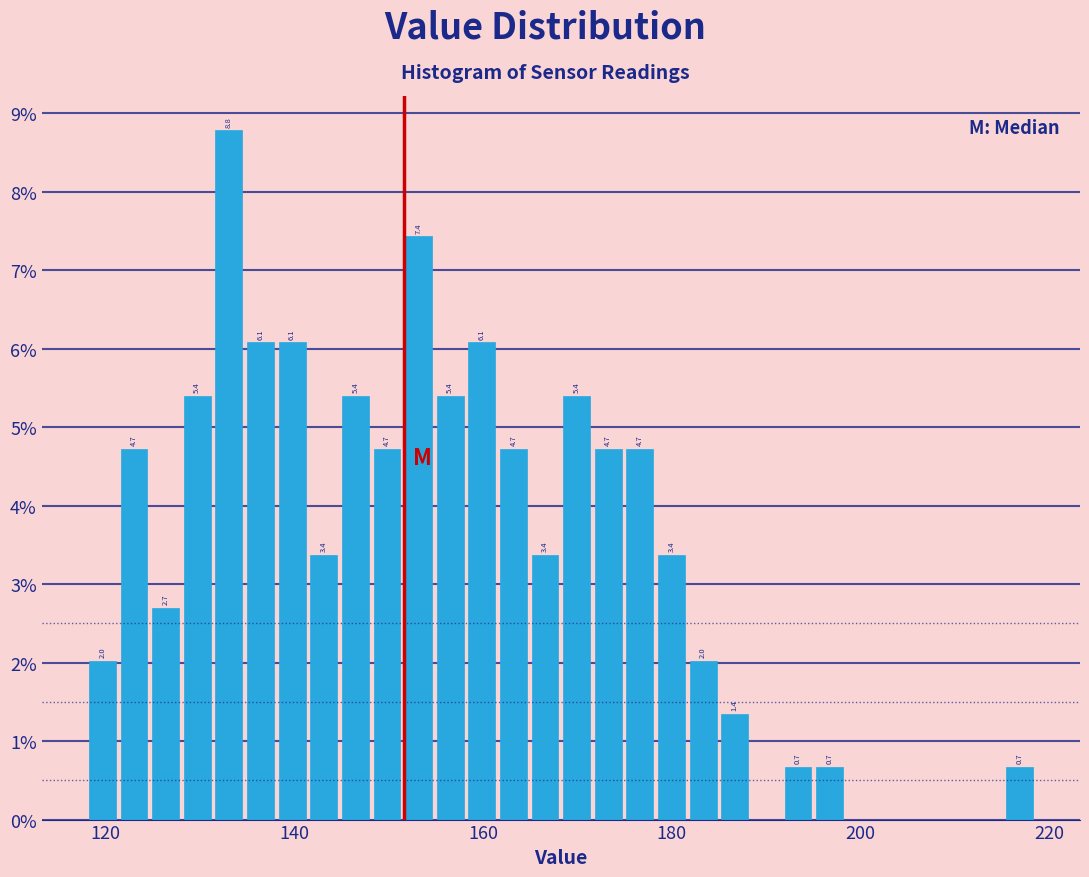

Read against the x-axis, roughly where is the centre of the tallest bar?

134